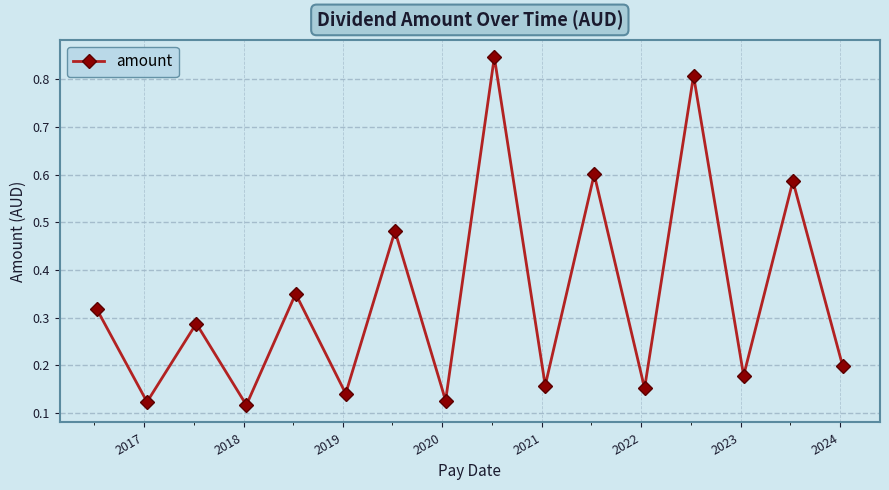

True or false: there are more than 0 points higher than both neighbors.

True